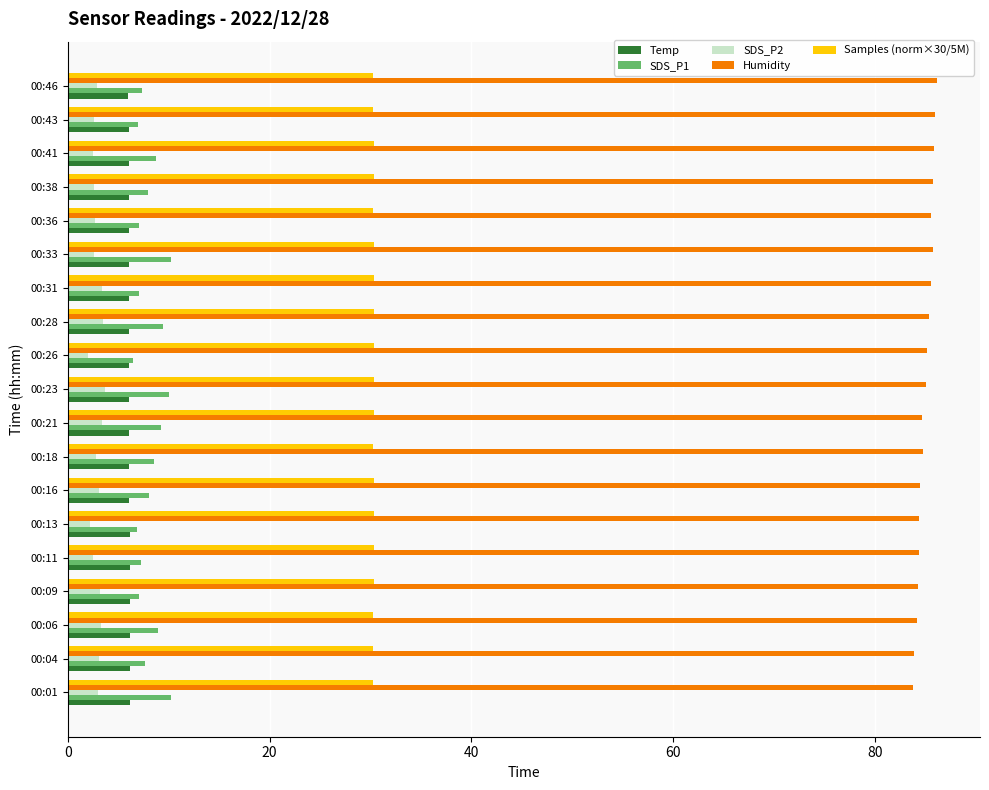

Which series has the largest total across all categories?

Humidity